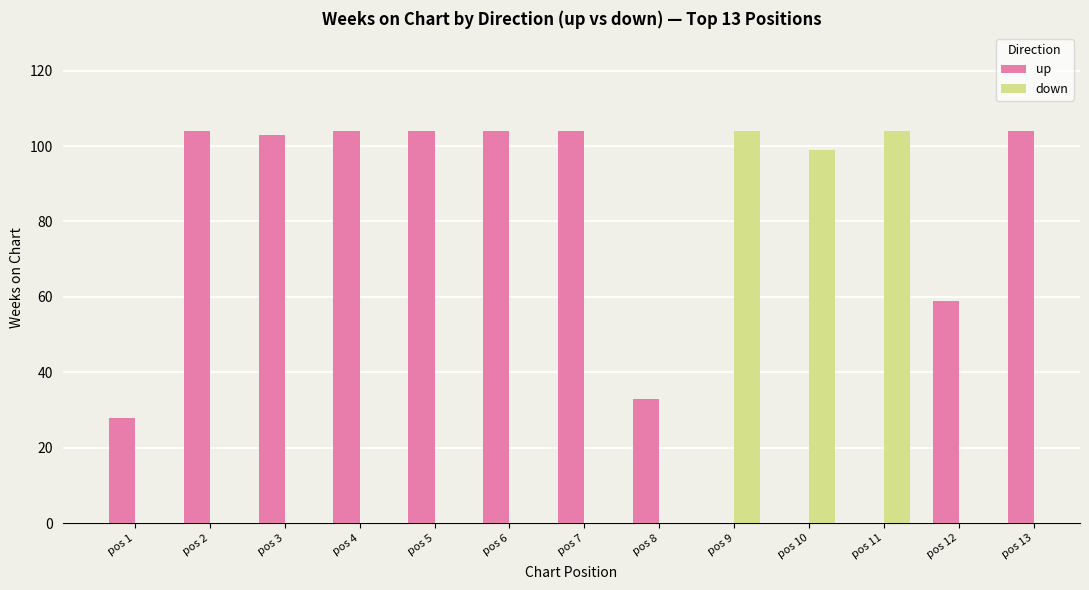

At which label does up reach its peak?

pos 2